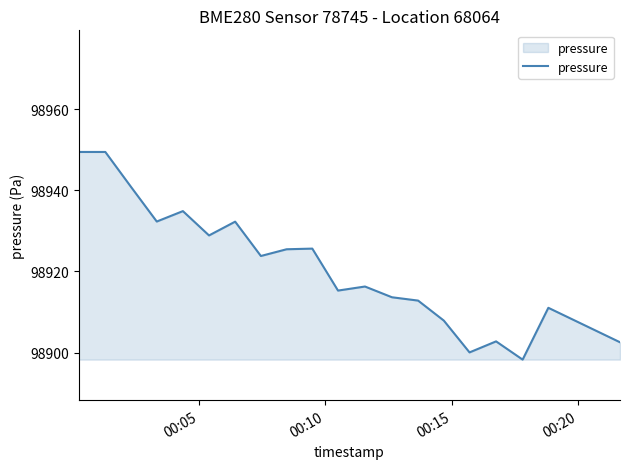

What is the difference between the maximum and minimum values?

51.2